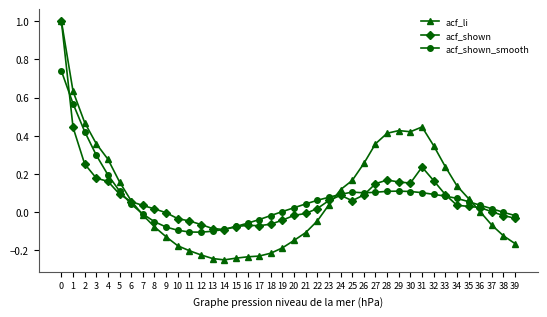

What is the total value across all series at 0?

2.7